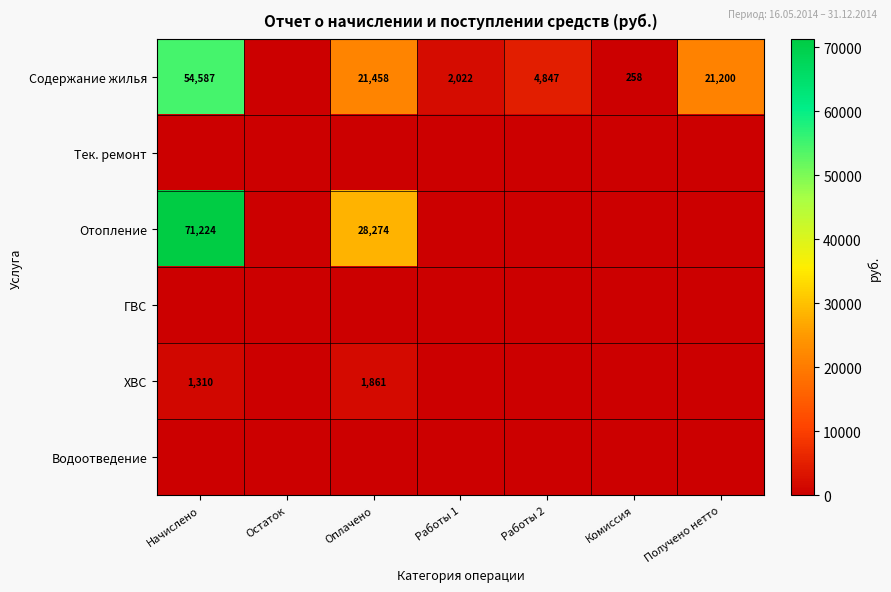

Is it true that Отопление equals 28274 at Оплачено?

True